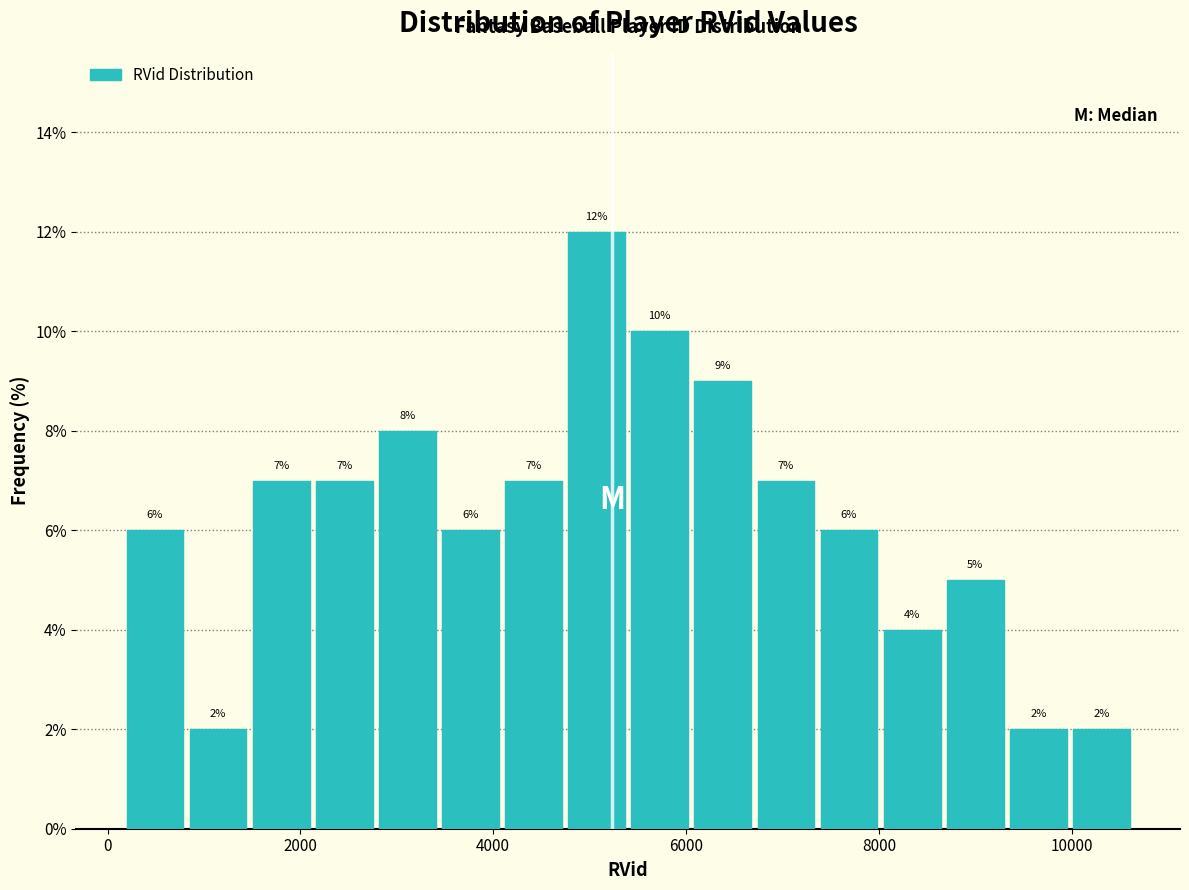

Read against the x-axis, roughly where is the centre of the tallest bar?

5000